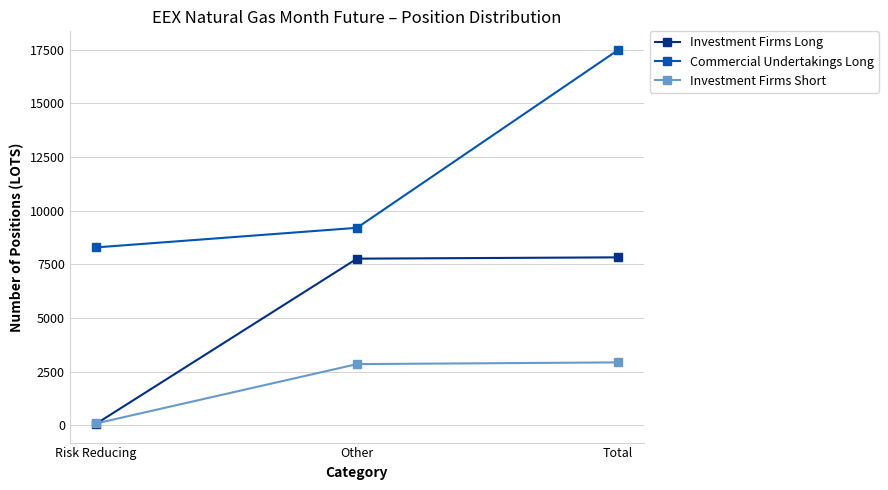

What is the smallest value displayed?

61